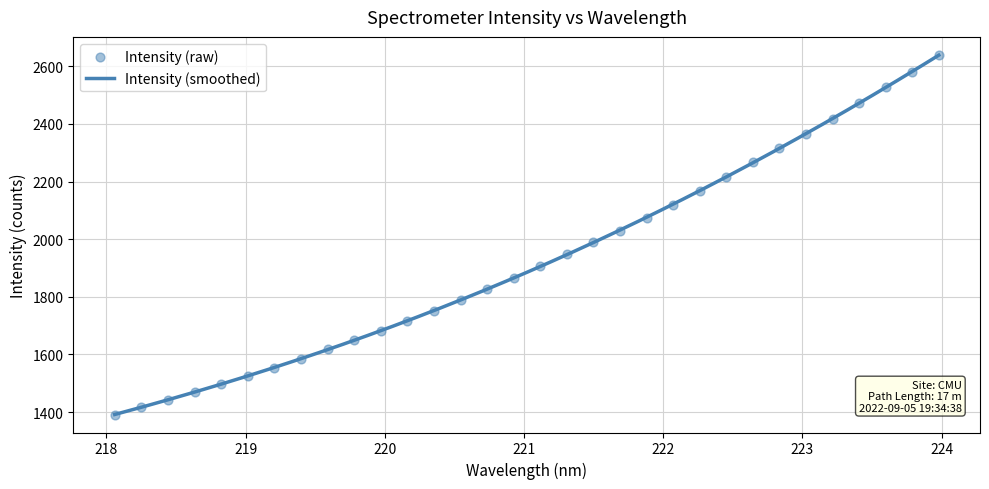

What is the change in value from 218.2508 to 223.5987?

+1108.8